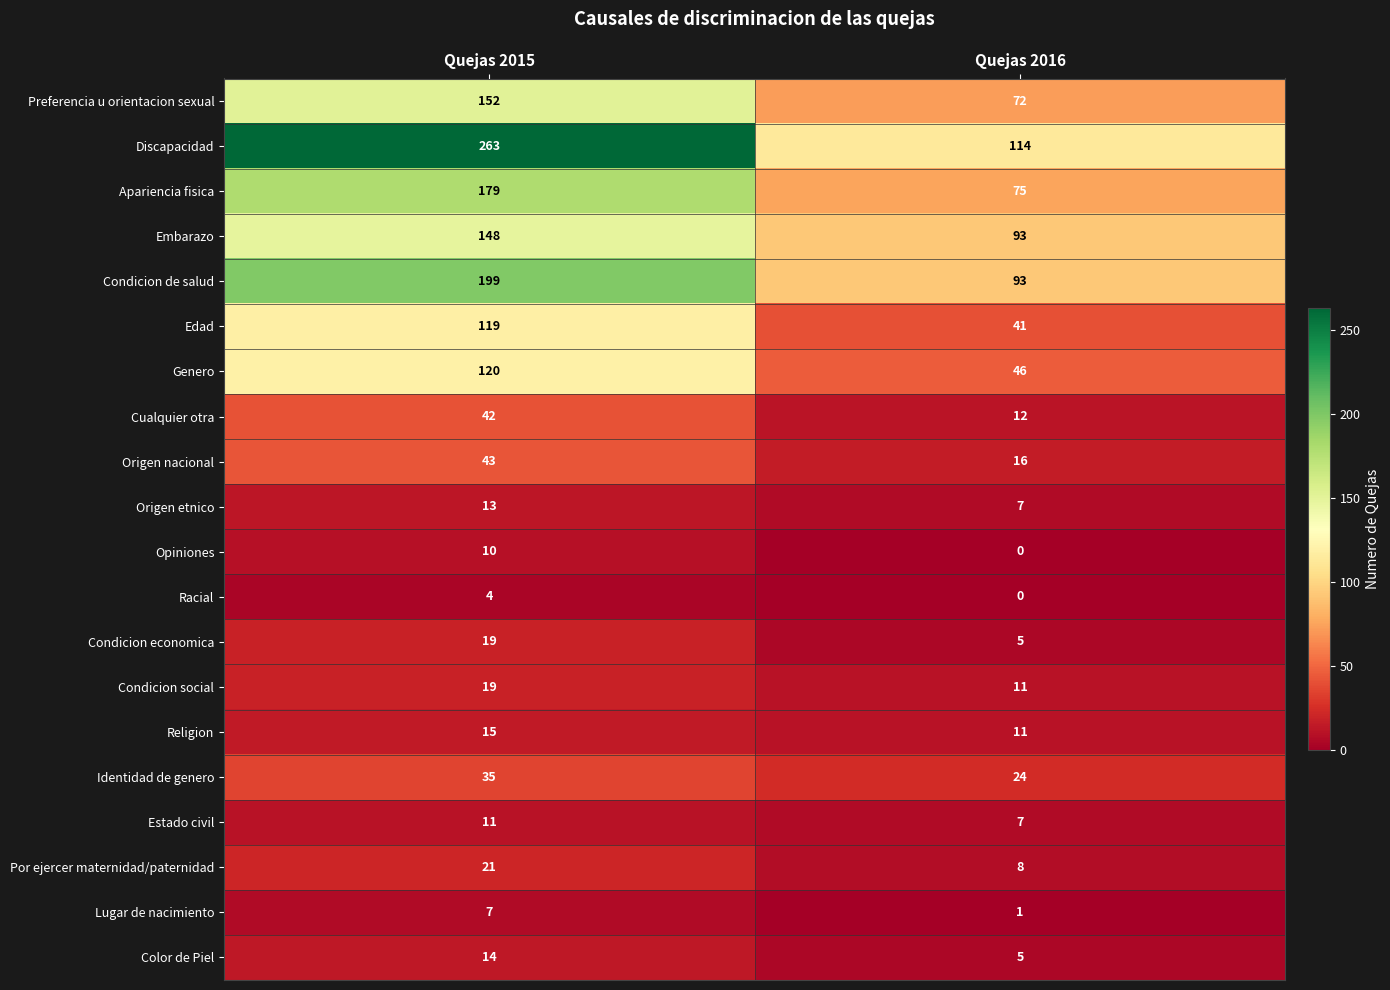

Rank the categories by Genero value from highest to lowest.

Quejas 2015, Quejas 2016